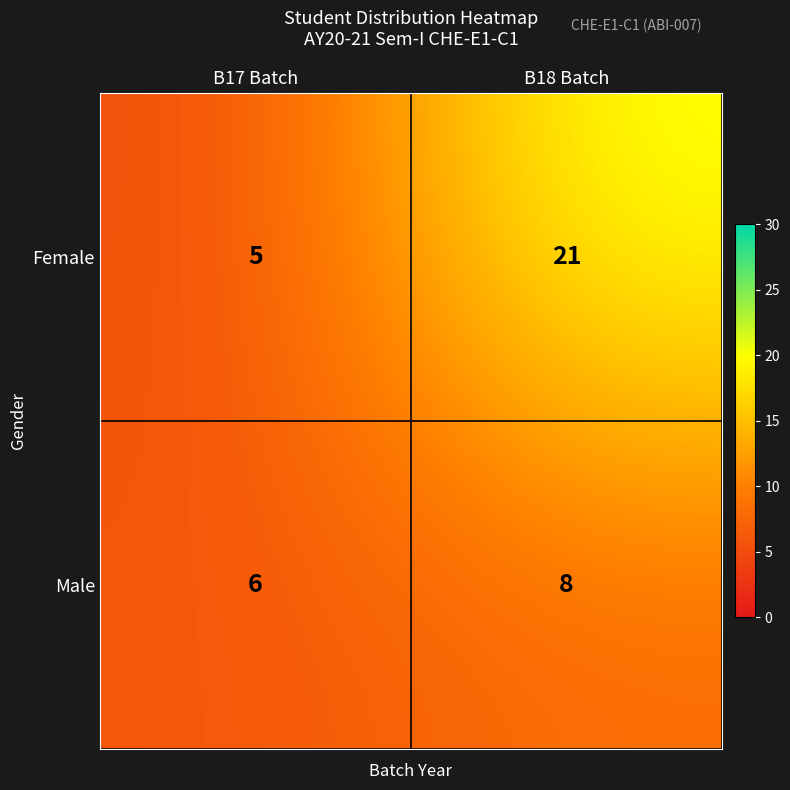

What is the highest value of the Male series?

8